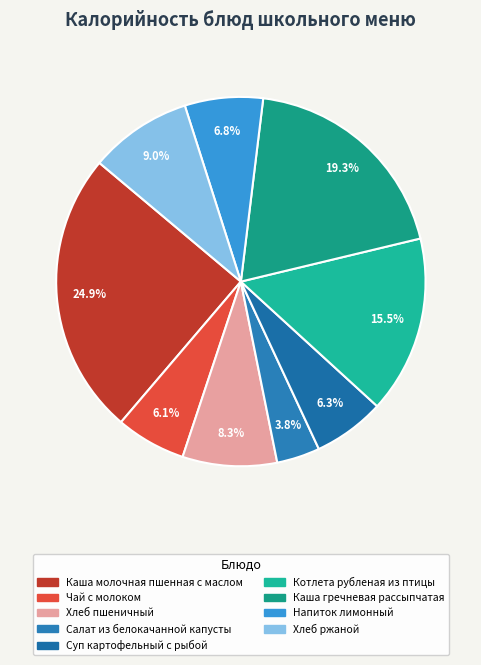

To the nearest percent, what percentage of the pie is Напиток лимонный?

7%